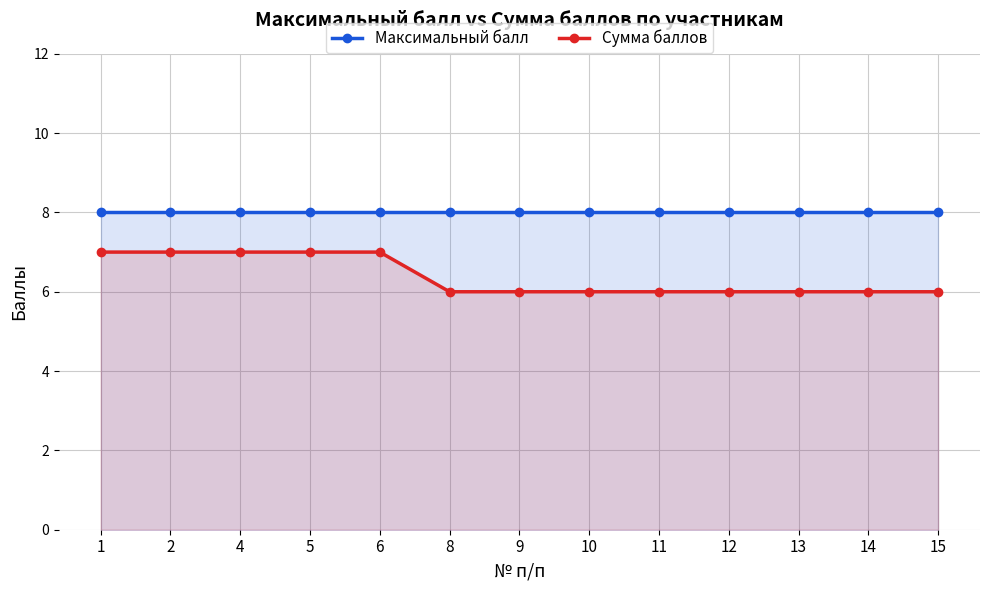

How many data points does each series have?

13